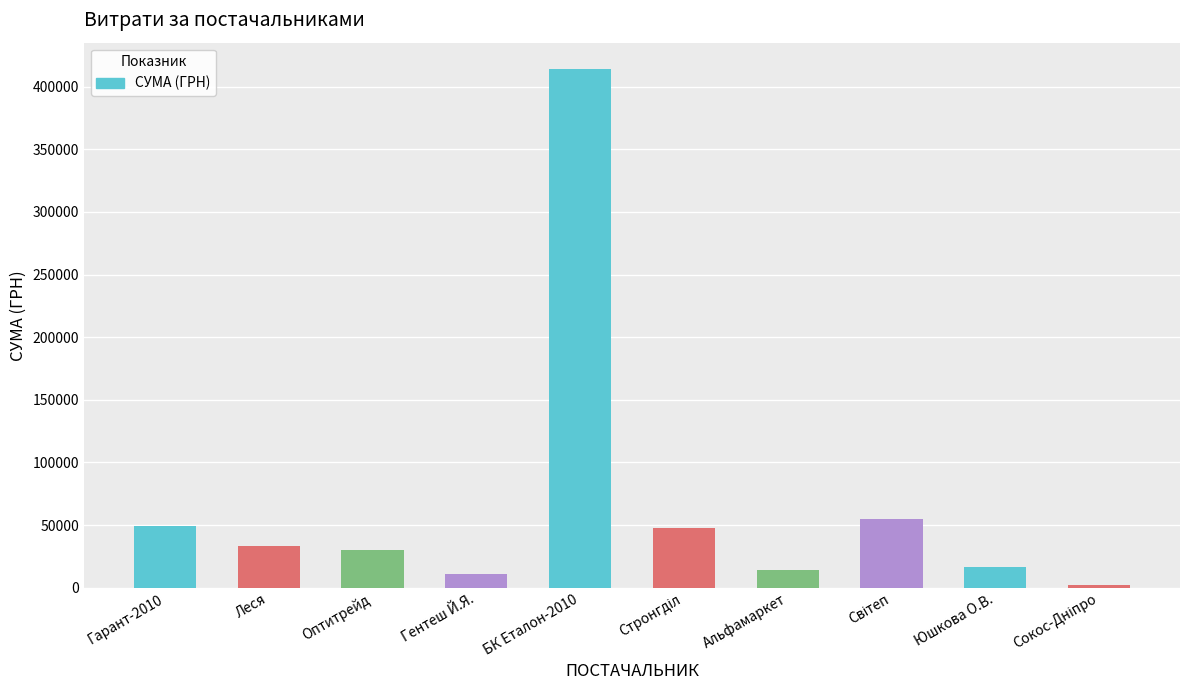

Reading left to right, what are all the values shown in this chart?

49347.6	33288.2	29764.1	11021.0	414430.6	47504.0	13788.0	54500.0	16142.0	2340.0